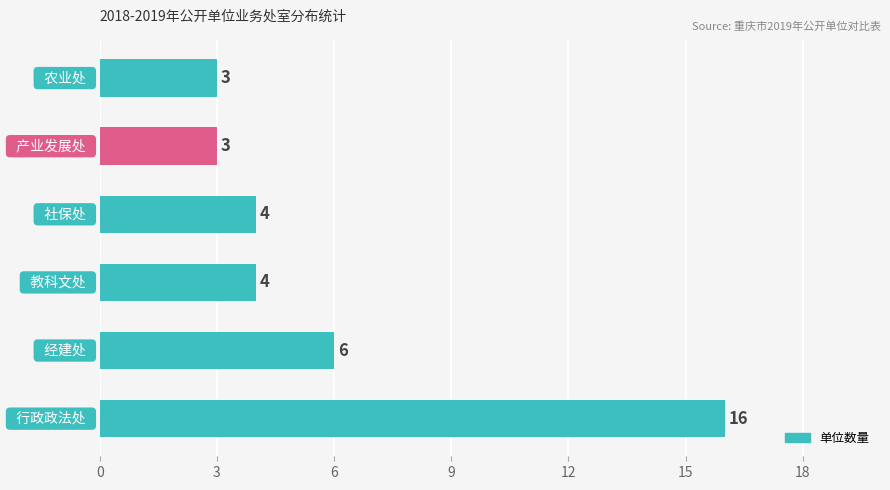

Reading bottom to top, what are all the values shown in this chart?

16	6	4	4	3	3